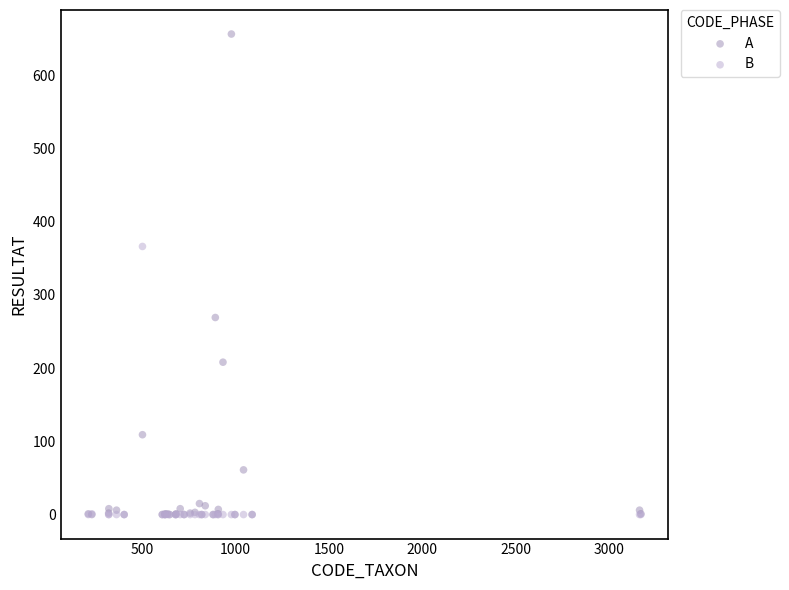

Which series contains the highest Y value?

A